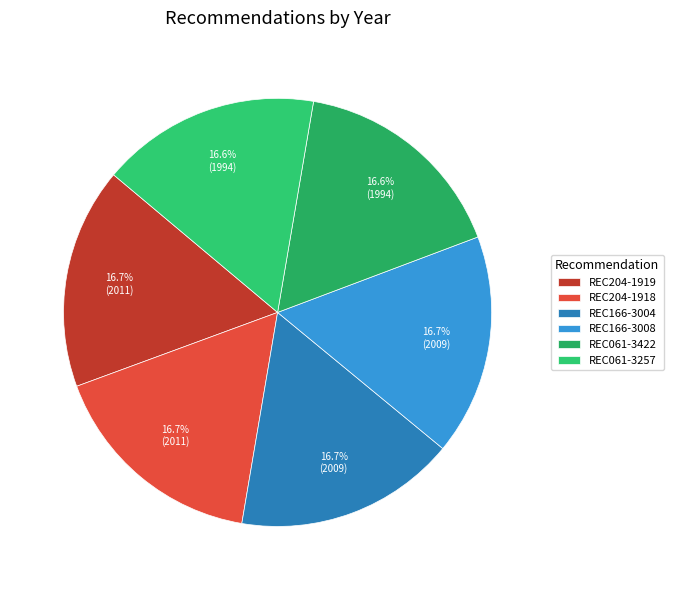

How many segments does this pie chart have?

6